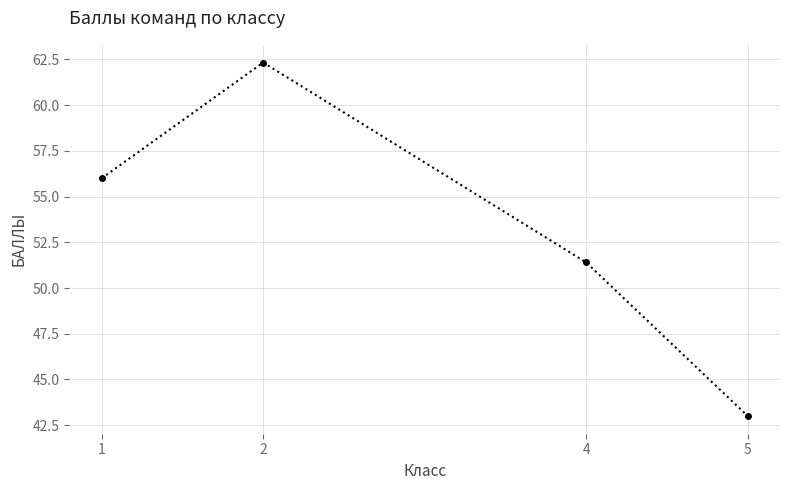

List the labels in order of value, smallest first.

5, 4, 1, 2